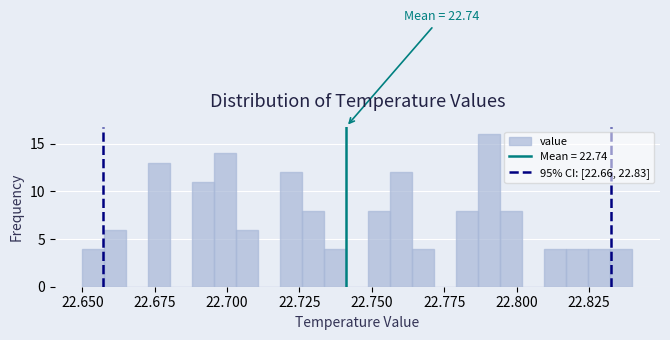

Read against the x-axis, roughly where is the centre of the tallest bar?

22.790